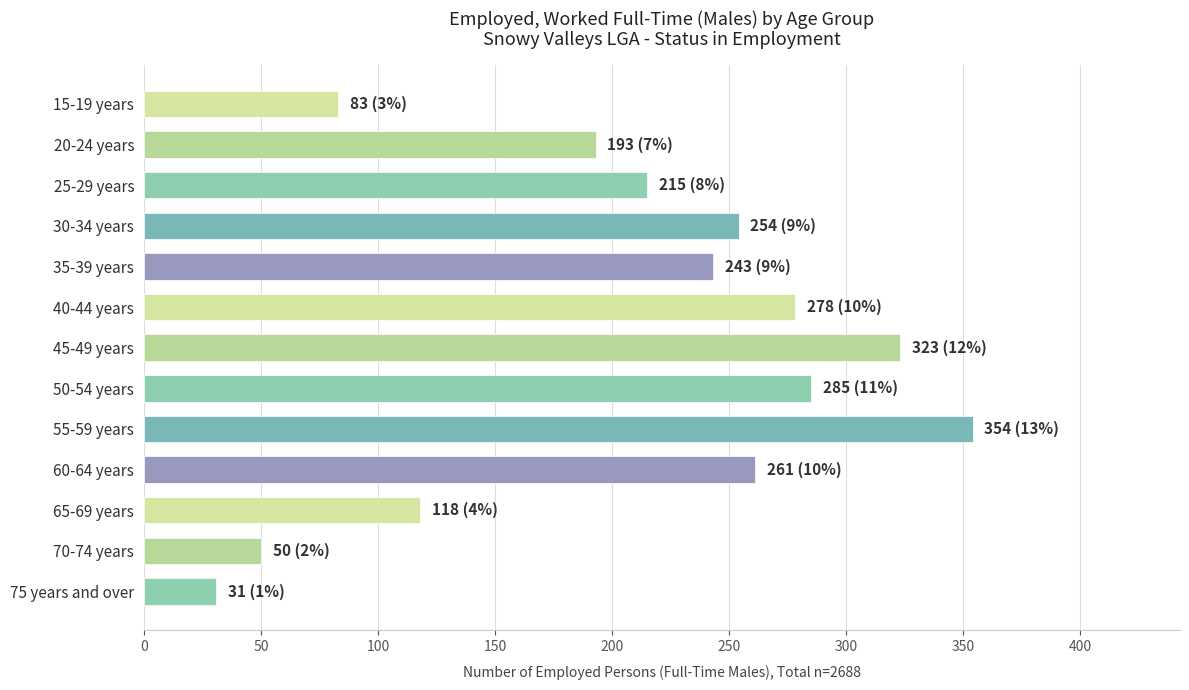

Which category has the highest value across all series?

55-59 years